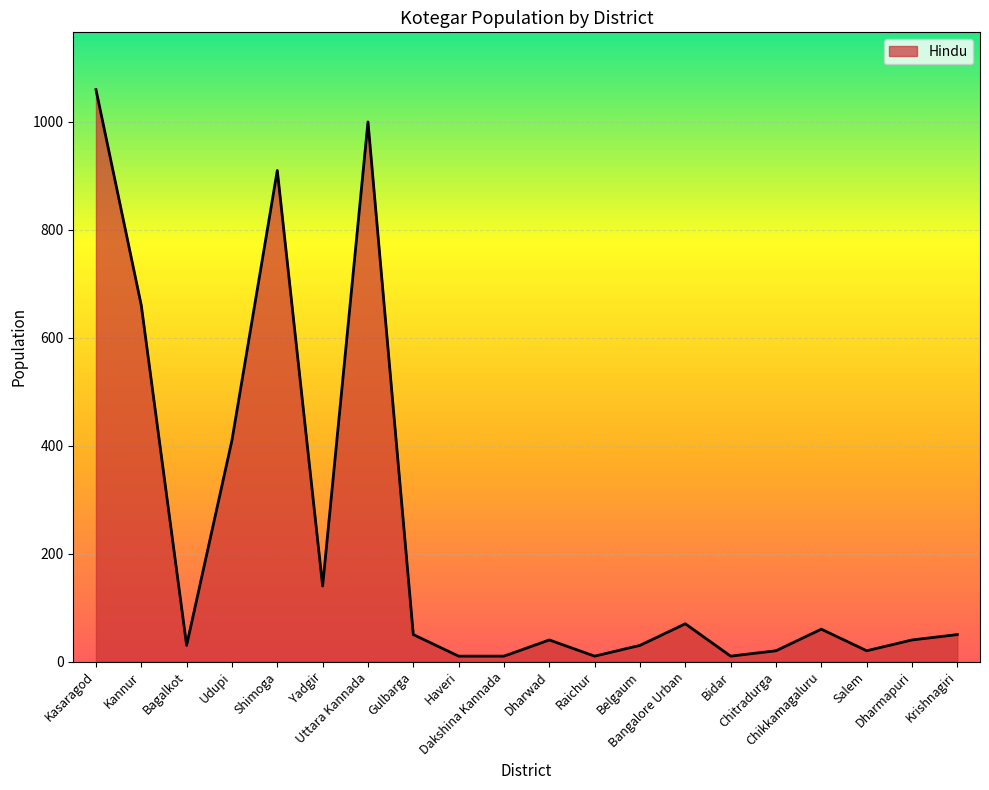

What is the difference between the maximum and minimum values?

1050